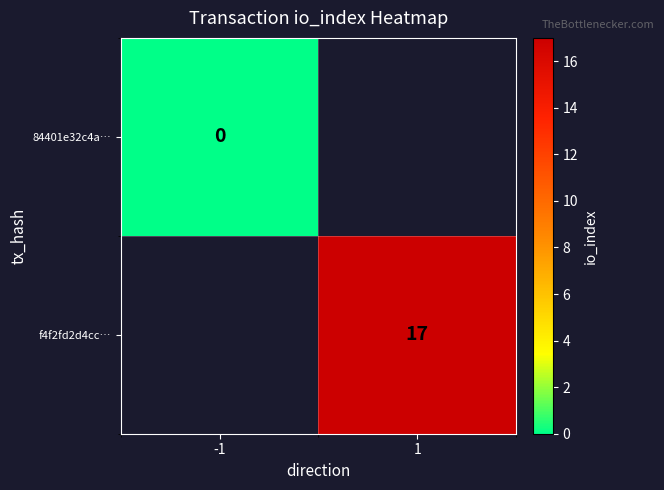

How many distinct data groups are displayed?

2